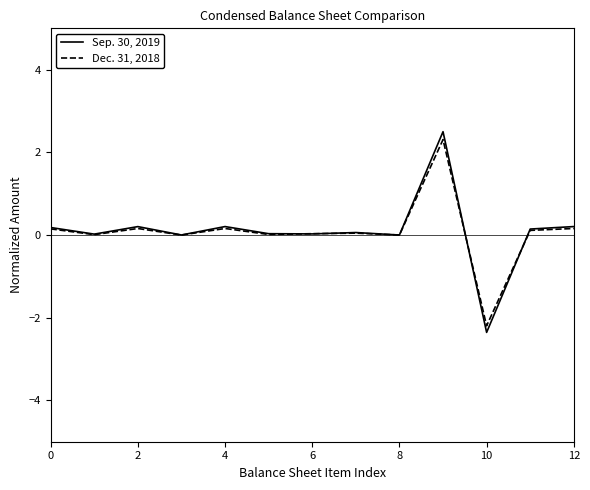

Which series has the largest range (max minus min)?

Sep. 30, 2019